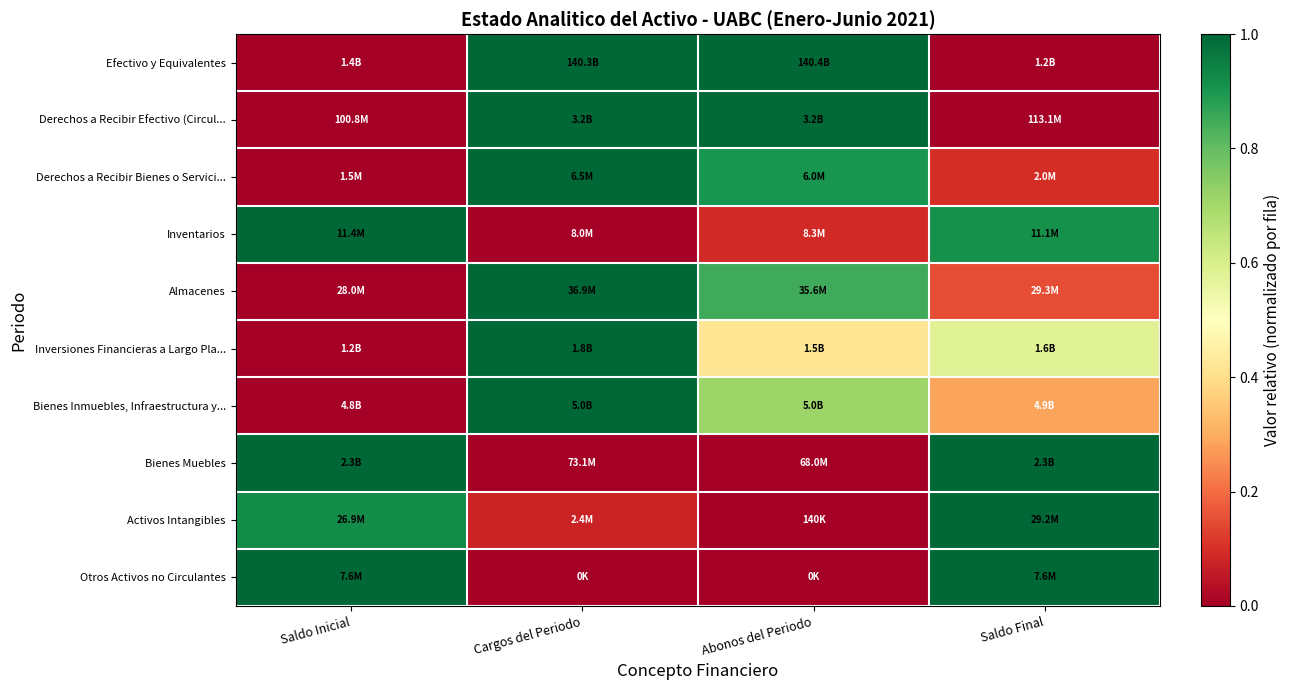

What is the spread (max minus min) of values at Saldo Final?

1.0